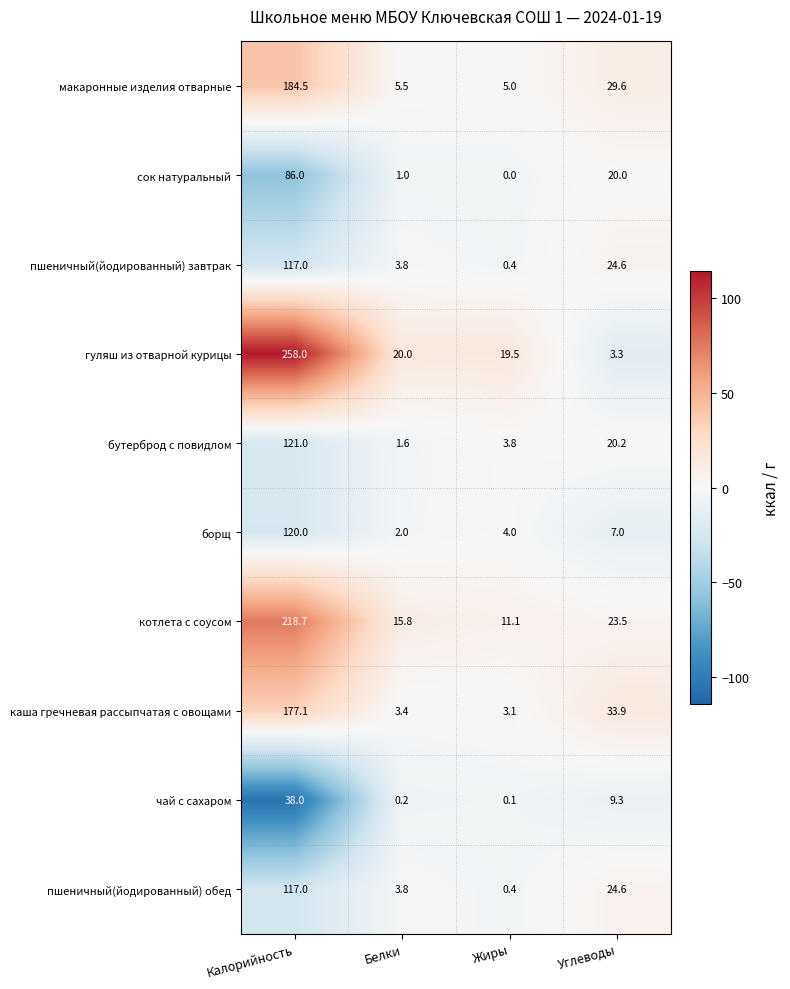

Which label corresponds to the largest value in the chart?

Калорийность